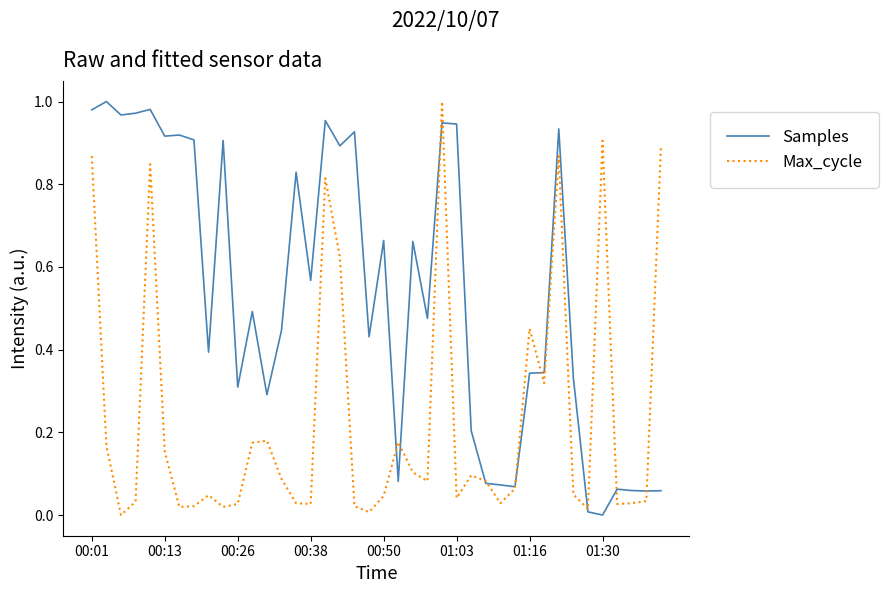

Which series has the largest total across all categories?

Samples